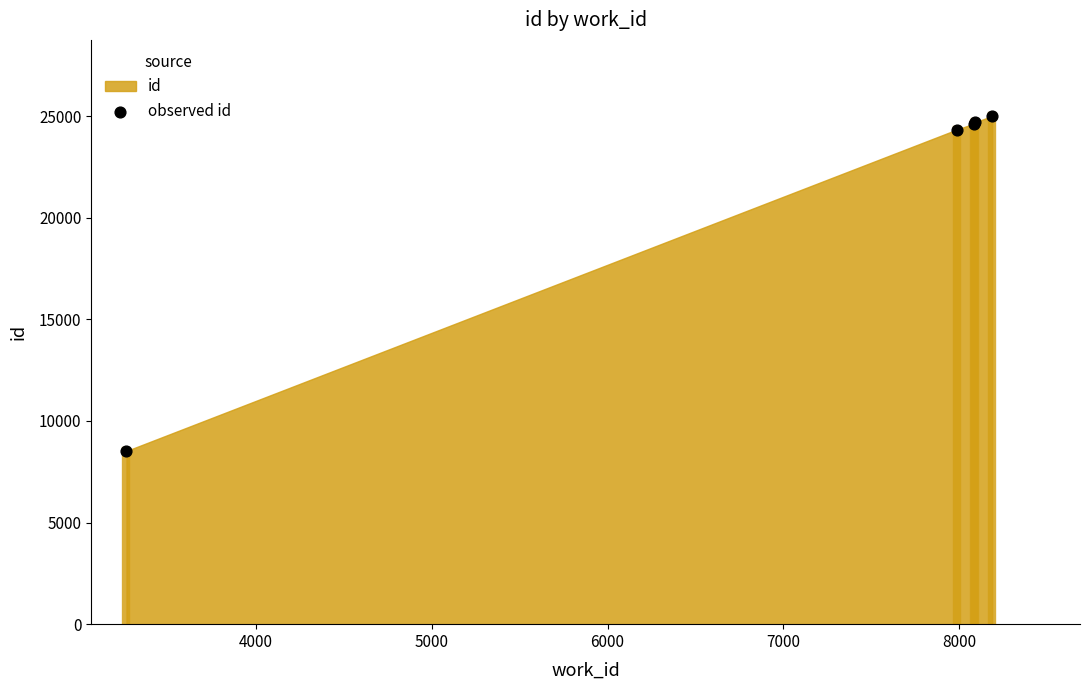

What Y value in the scatter plot is closest to 16758?

24330